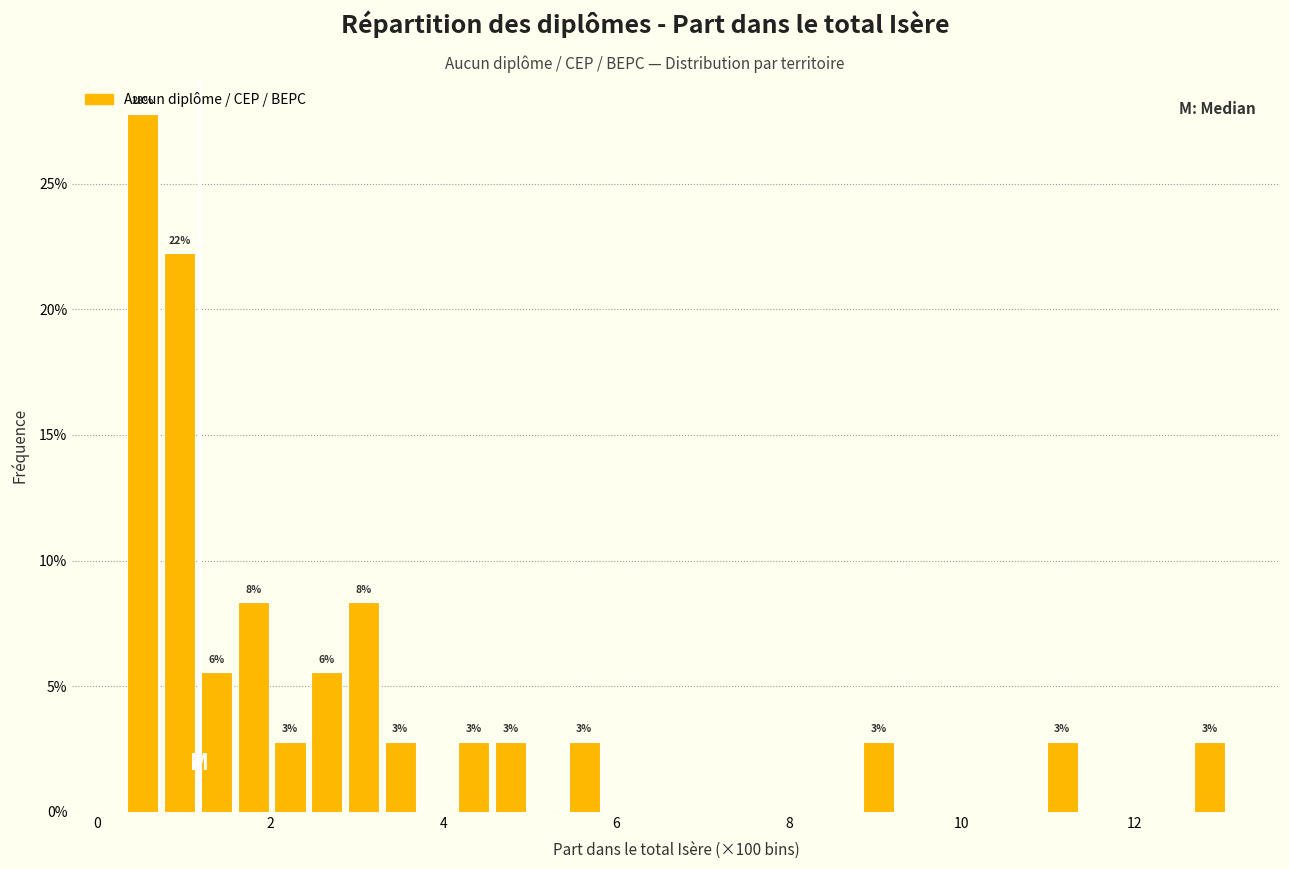

Around what value on the x-axis is the tallest bar? Give the approximate position of its centre, as read against the axis.

0.6